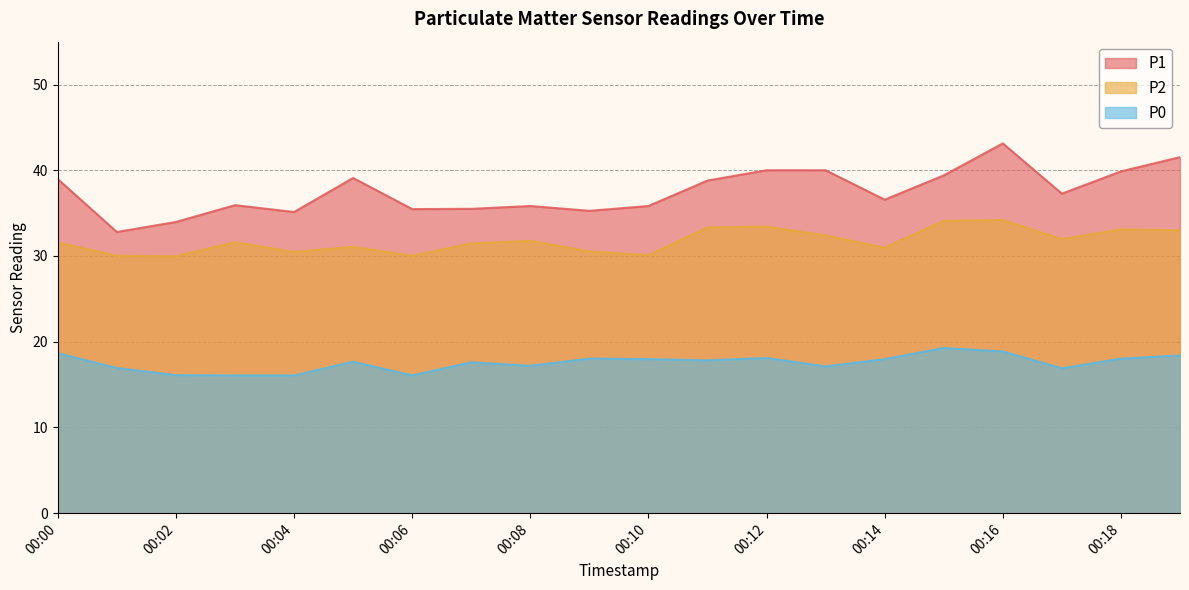

What is the approximate value of P1 at 00:12?

40.0